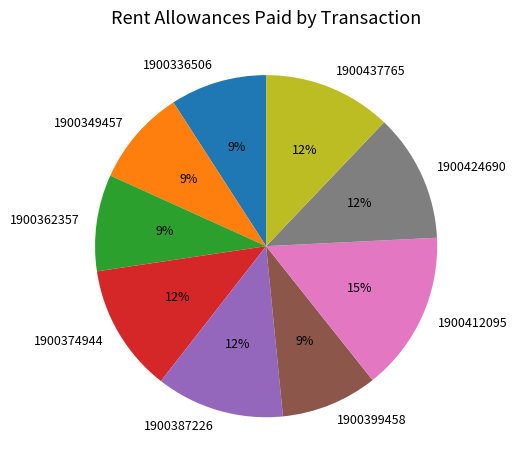

Which slice is the largest?

1900412095